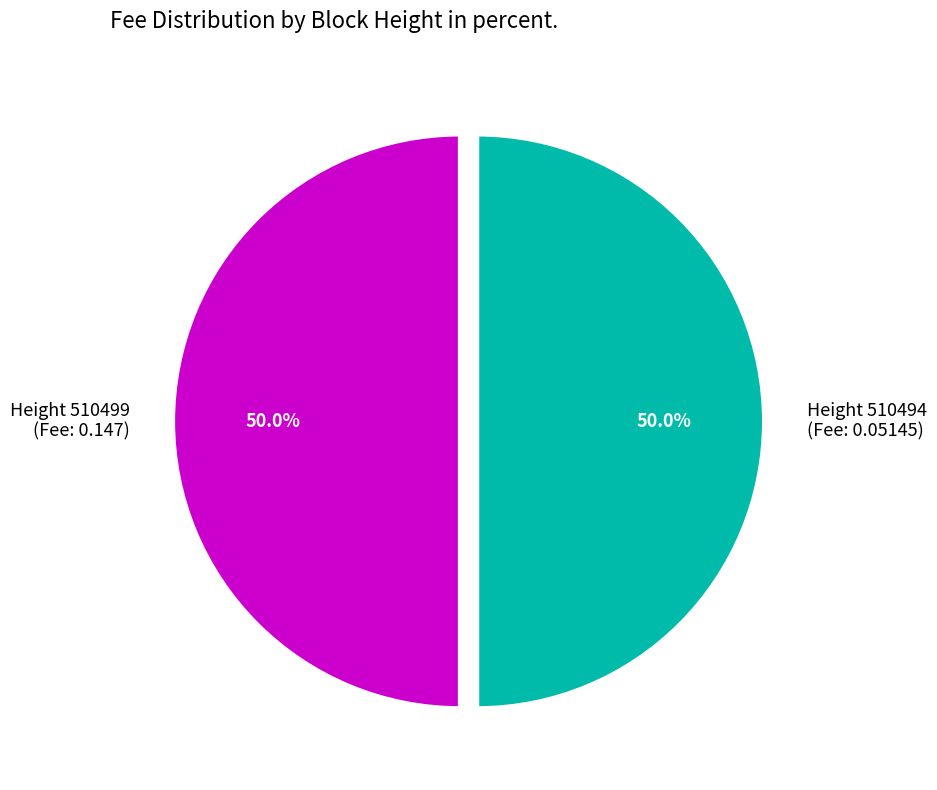

Count the number of slices in the pie.

2